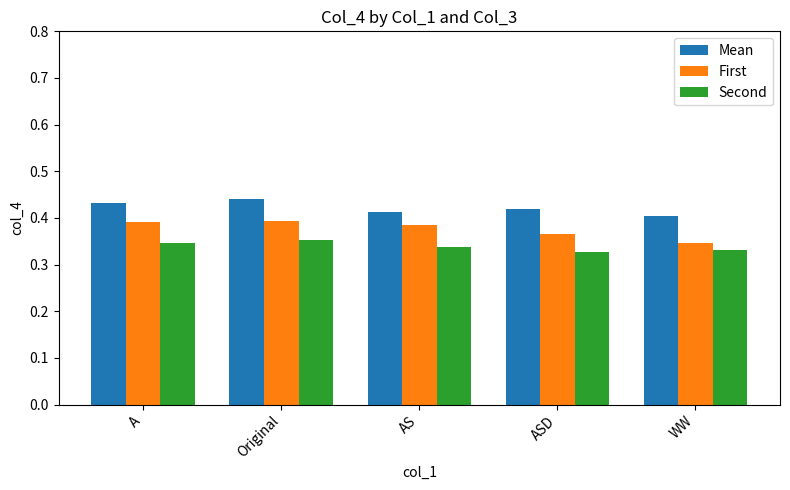

How many bars are there in total?

15